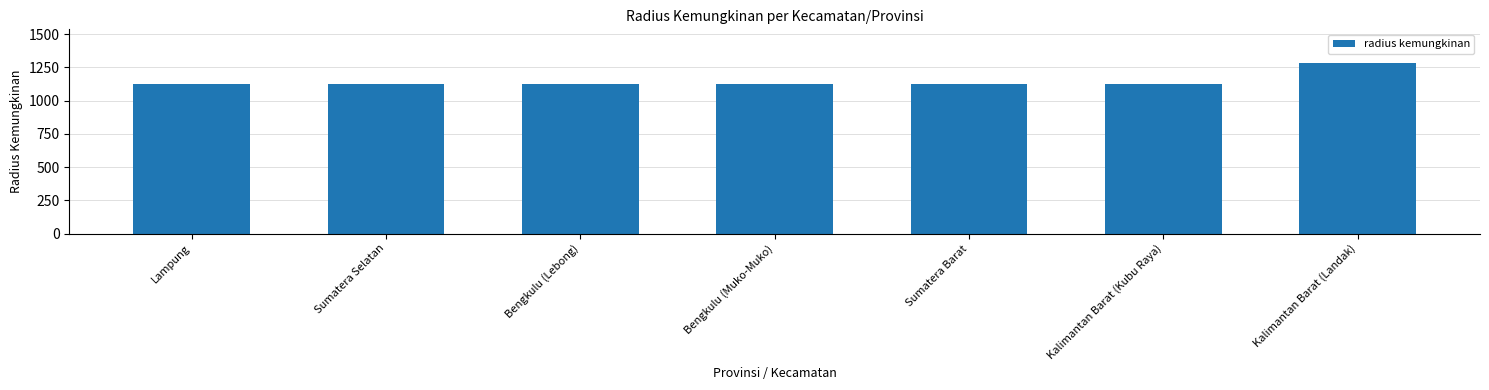

The chart shows a value of 505 at Sumatera Selatan. True or false?

False